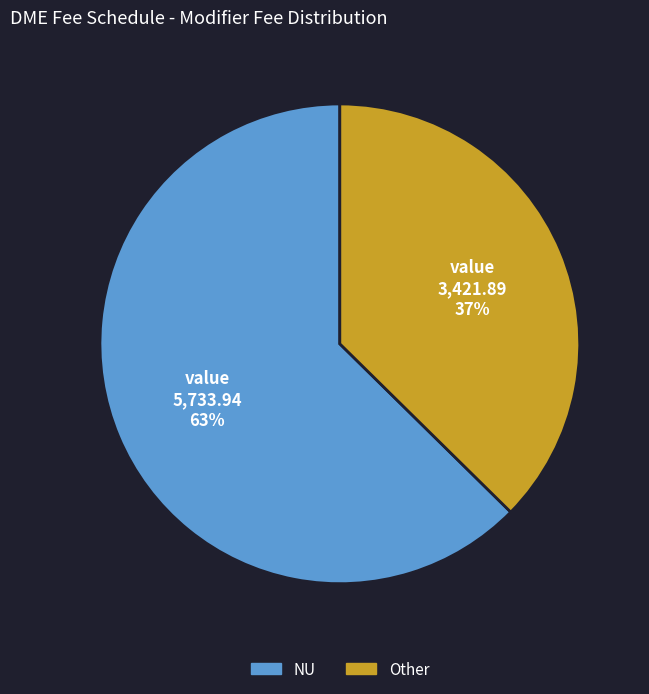

Is there a majority slice in this chart?

Yes